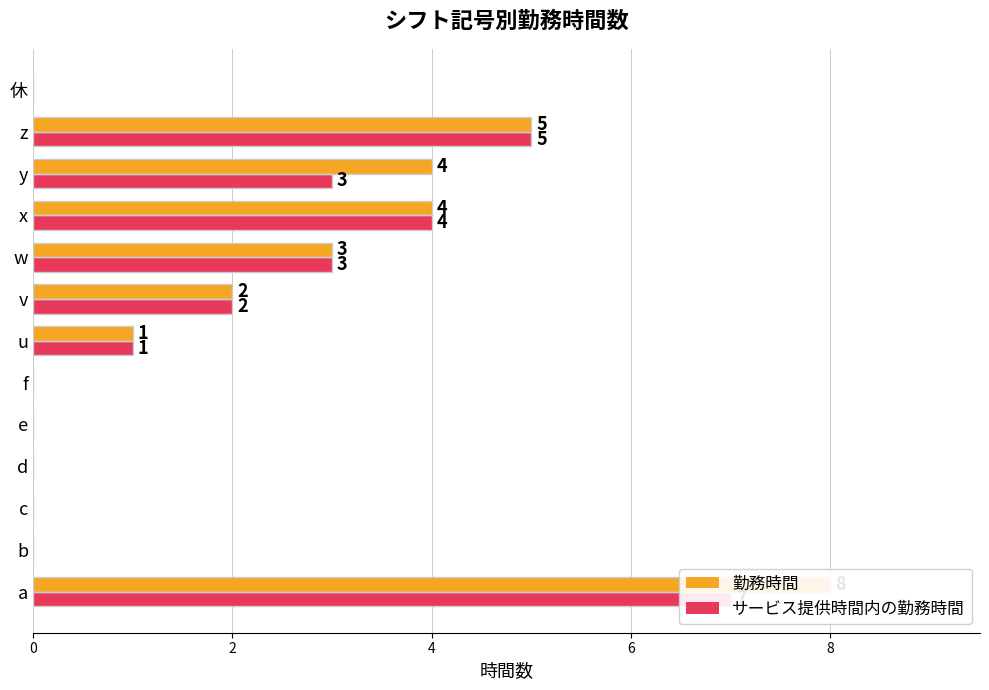

Reading left to right, what are all the values shown in this chart?

勤務時間: 8	0	0	0	0	0	1	2	3	4	4	5	0
サービス提供時間内の勤務時間: 7	0	0	0	0	0	1	2	3	4	3	5	0